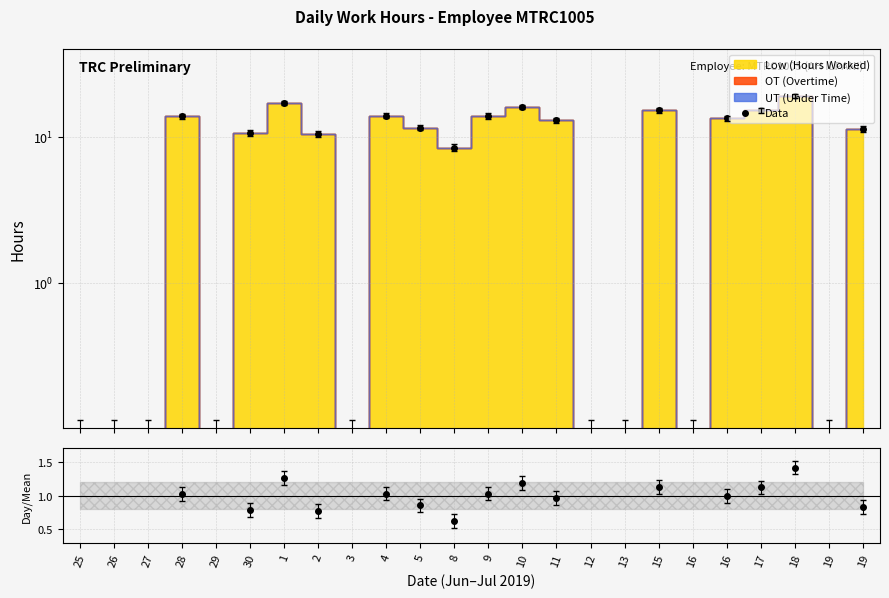

Which has a higher value, 28 or 15?

15